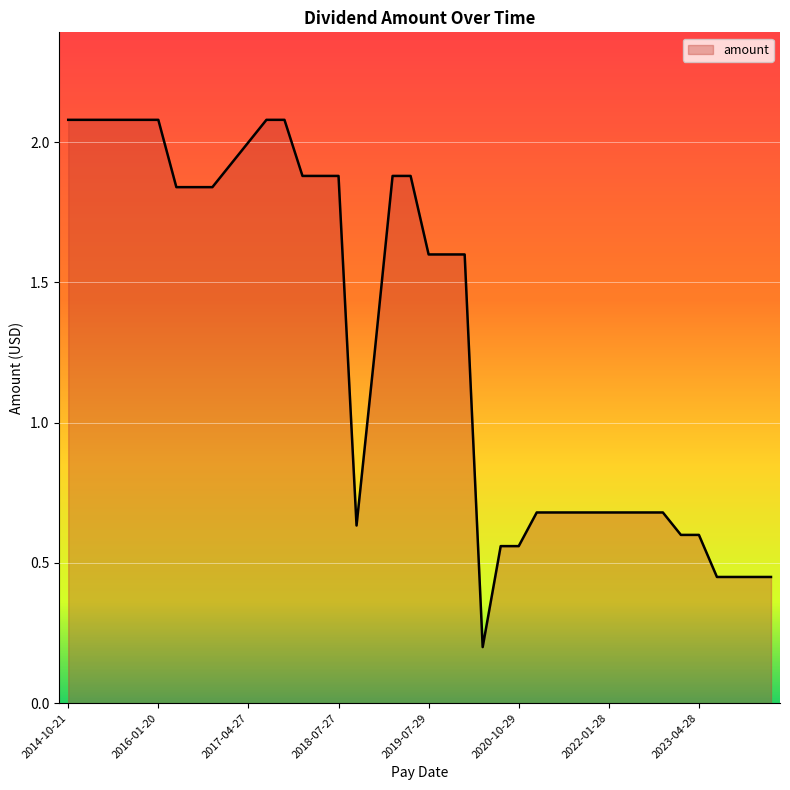

What is the maximum value shown in the chart?

2.1